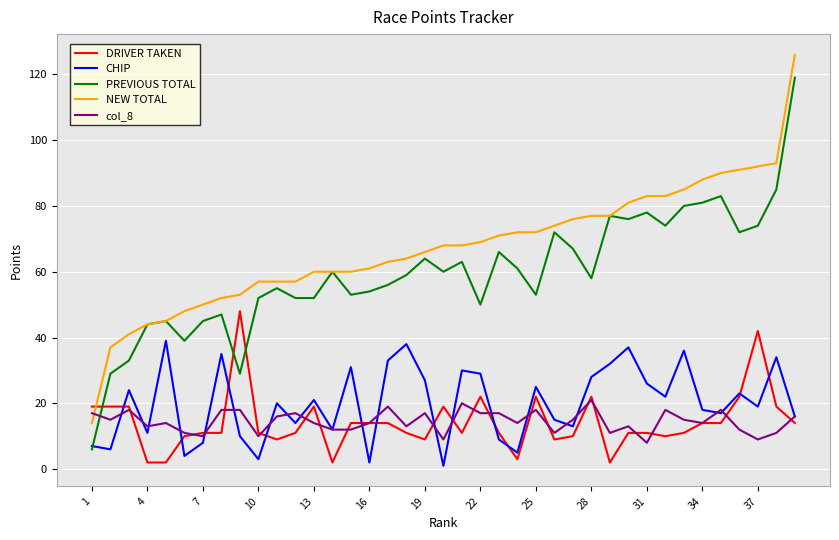

What is the maximum value shown in the chart?

126